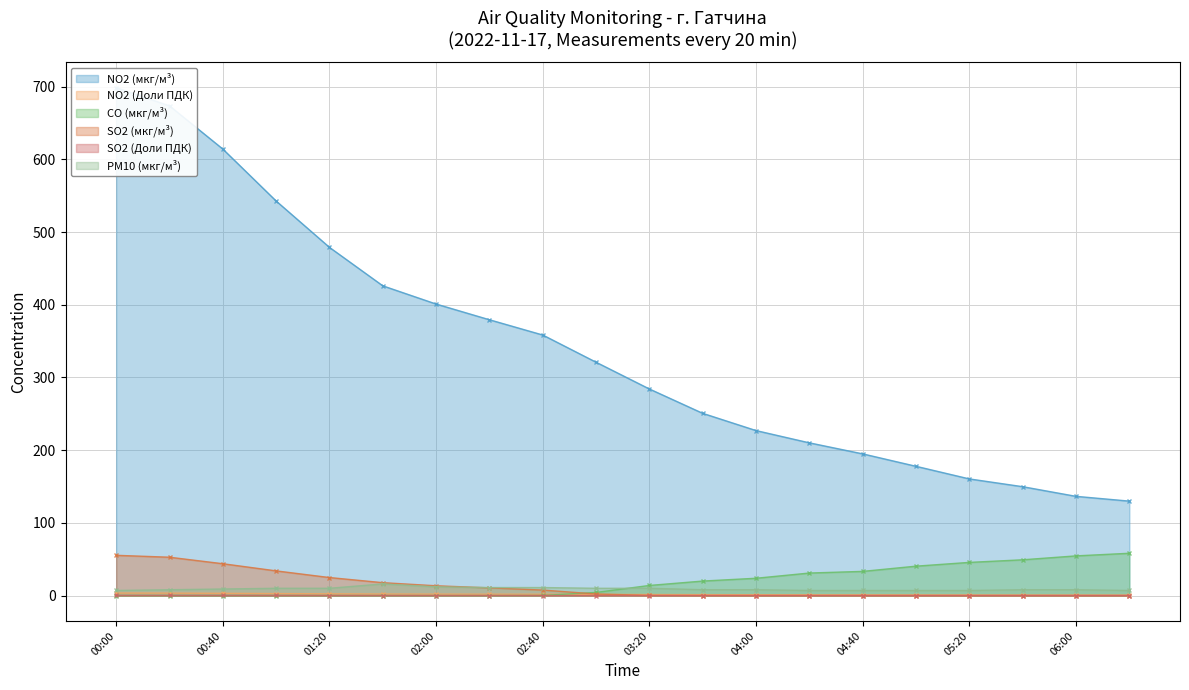

Which series changed the most between 03:40 and 05:00?

NO2 (мкг/м³)